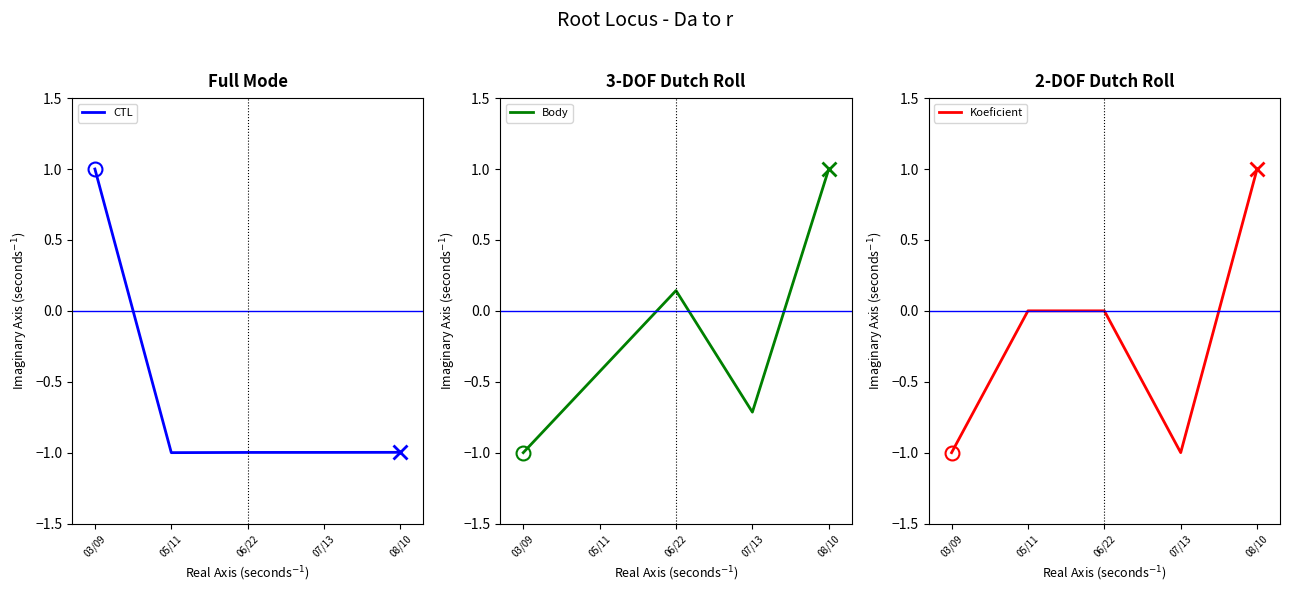

What are all the series names shown in the legend?

CTL, Body, Koeficient